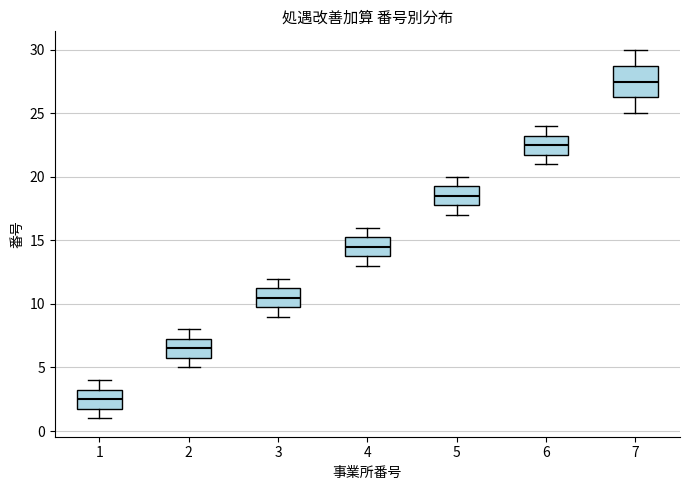

Reading left to right, transcribe this box plot: for each box, give where its median line is, the range the box spans, and where its two whiskers end, as read against the y-axis. The values are not printed on the chart, so give them approximately, as read against the axis.

1: median 2.5, box 2.0 to 3.5, whiskers 1.0 to 4.0
2: median 6.5, box 6.0 to 7.5, whiskers 5.0 to 8.0
3: median 10.5, box 10.0 to 11.5, whiskers 9.0 to 12.0
4: median 14.5, box 14.0 to 15.5, whiskers 13.0 to 16.0
5: median 18.5, box 18.0 to 19.5, whiskers 17.0 to 20.0
6: median 22.5, box 22.0 to 23.5, whiskers 21.0 to 24.0
7: median 27.5, box 26.5 to 29.0, whiskers 25.0 to 30.0